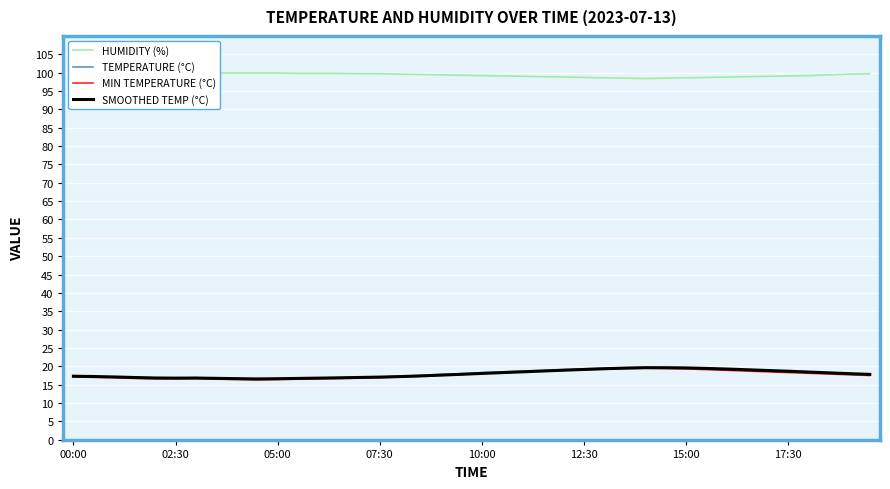

True or false: SMOOTHED TEMP (°C) has a value of 17.3 at 00:00.

True